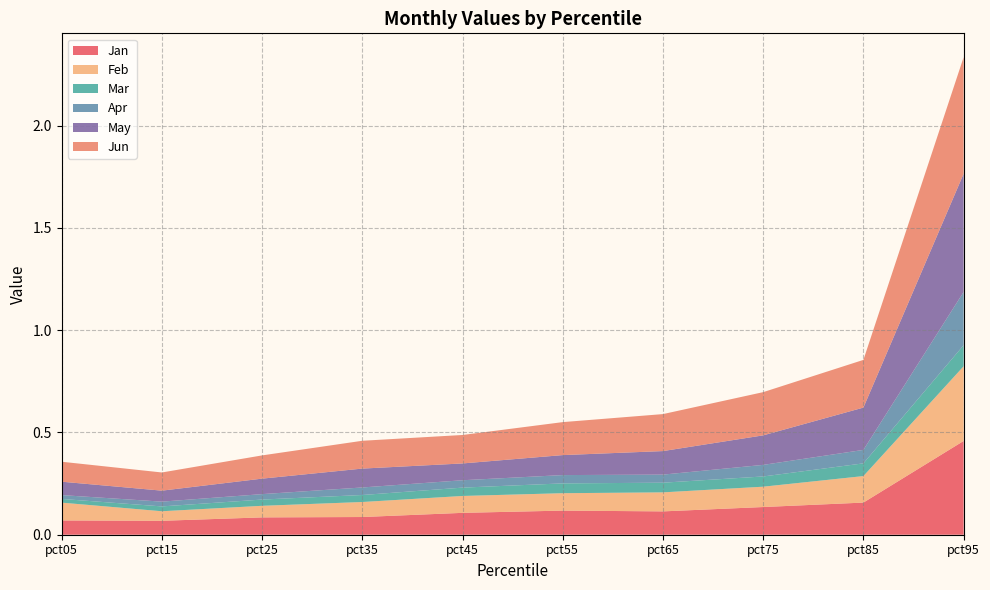

Reading left to right, extract all data points from this chart.

Jan: pct05=0.1	pct15=0.1	pct25=0.1	pct35=0.1	pct45=0.1	pct55=0.1	pct65=0.1	pct75=0.1	pct85=0.2	pct95=0.5
Feb: pct05=0.1	pct15=0.0	pct25=0.1	pct35=0.1	pct45=0.1	pct55=0.1	pct65=0.1	pct75=0.1	pct85=0.1	pct95=0.4
Mar: pct05=0.0	pct15=0.0	pct25=0.0	pct35=0.0	pct45=0.0	pct55=0.0	pct65=0.0	pct75=0.1	pct85=0.1	pct95=0.1
Apr: pct05=0.0	pct15=0.0	pct25=0.0	pct35=0.0	pct45=0.0	pct55=0.0	pct65=0.0	pct75=0.1	pct85=0.1	pct95=0.3
May: pct05=0.1	pct15=0.1	pct25=0.1	pct35=0.1	pct45=0.1	pct55=0.1	pct65=0.1	pct75=0.1	pct85=0.2	pct95=0.6
Jun: pct05=0.1	pct15=0.1	pct25=0.1	pct35=0.1	pct45=0.1	pct55=0.2	pct65=0.2	pct75=0.2	pct85=0.2	pct95=0.6